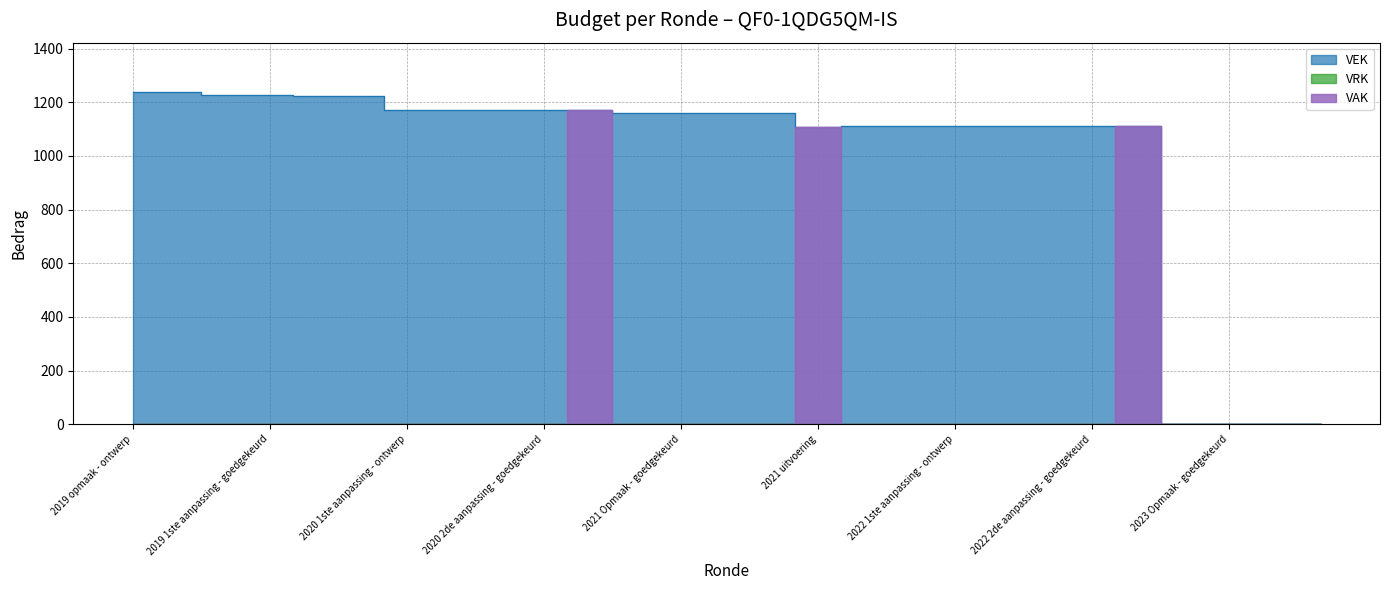

True or false: VEK and VAK intersect in this chart.

False